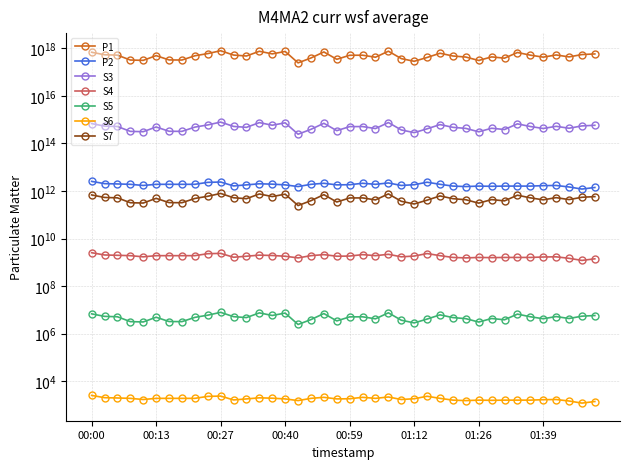

Which series has the largest range (max minus min)?

P1